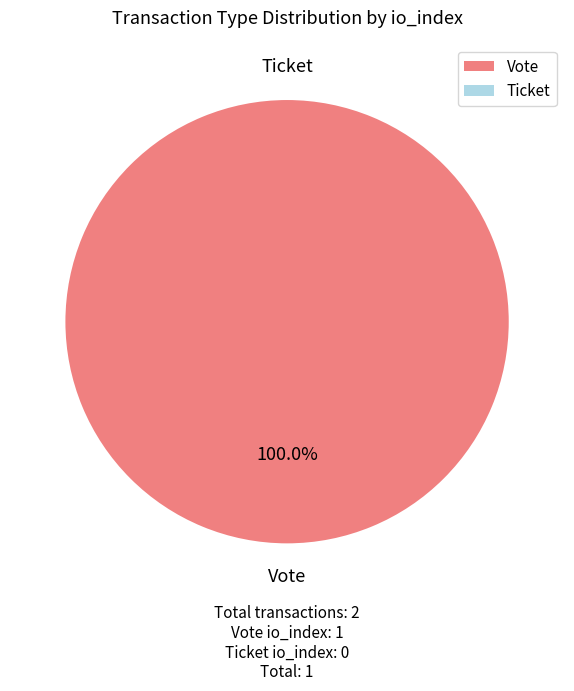

How many segments does this pie chart have?

2